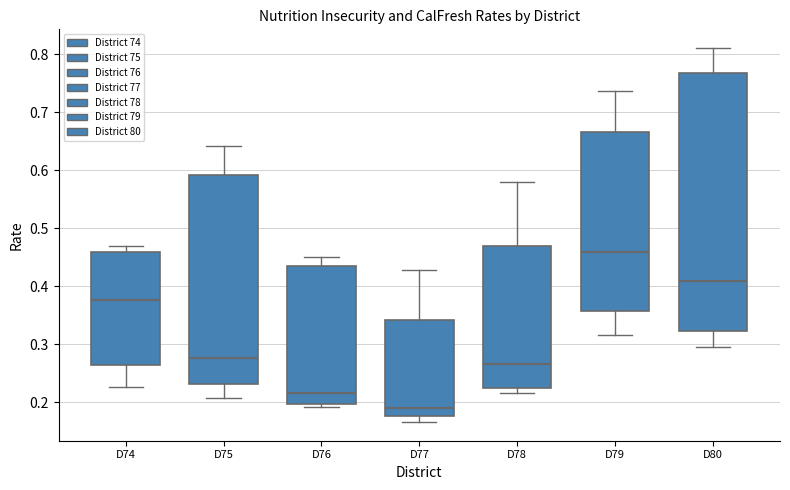

Reading left to right, transcribe this box plot: for each box, give where its median line is, the range the box spans, and where its two whiskers end, as read against the y-axis. The values are not printed on the chart, so give them approximately, as read against the axis.

D74: median 0.38, box 0.26 to 0.46, whiskers 0.23 to 0.47
D75: median 0.28, box 0.23 to 0.59, whiskers 0.21 to 0.64
D76: median 0.22, box 0.20 to 0.43, whiskers 0.19 to 0.45
D77: median 0.19, box 0.18 to 0.34, whiskers 0.17 to 0.43
D78: median 0.27, box 0.22 to 0.47, whiskers 0.22 (just below the box's lower edge) to 0.58
D79: median 0.46, box 0.36 to 0.67, whiskers 0.32 to 0.74
D80: median 0.41, box 0.32 to 0.77, whiskers 0.30 to 0.81